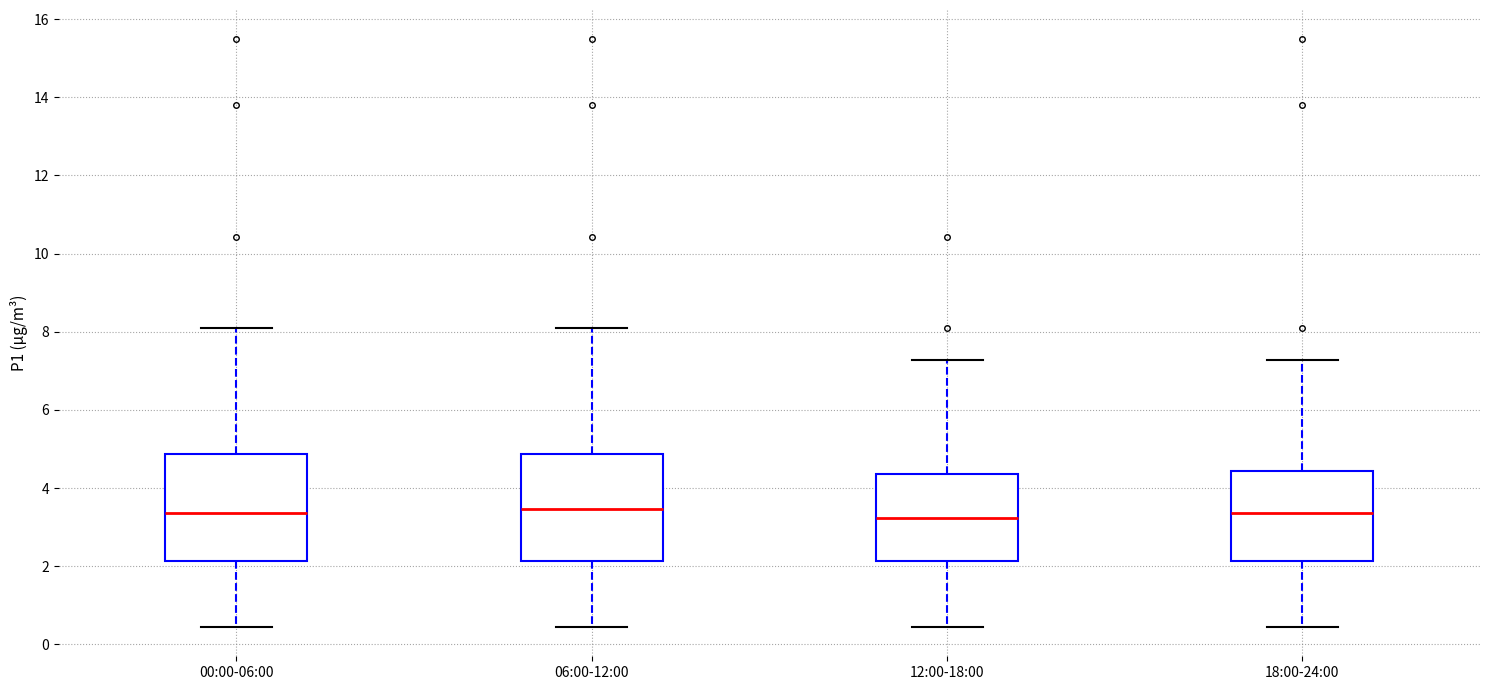

Reading left to right, transcribe this box plot: for each box, give where its median line is, the range the box spans, and where its two whiskers end, as read against the y-axis. The values are not printed on the chart, so give them approximately, as read against the axis.

00:00-06:00: median 3.4, box 2.2 to 4.8, whiskers 0.4 to 8.2
06:00-12:00: median 3.4, box 2.2 to 4.8, whiskers 0.4 to 8.2
12:00-18:00: median 3.2, box 2.2 to 4.4, whiskers 0.4 to 7.2
18:00-24:00: median 3.4, box 2.2 to 4.4, whiskers 0.4 to 7.2